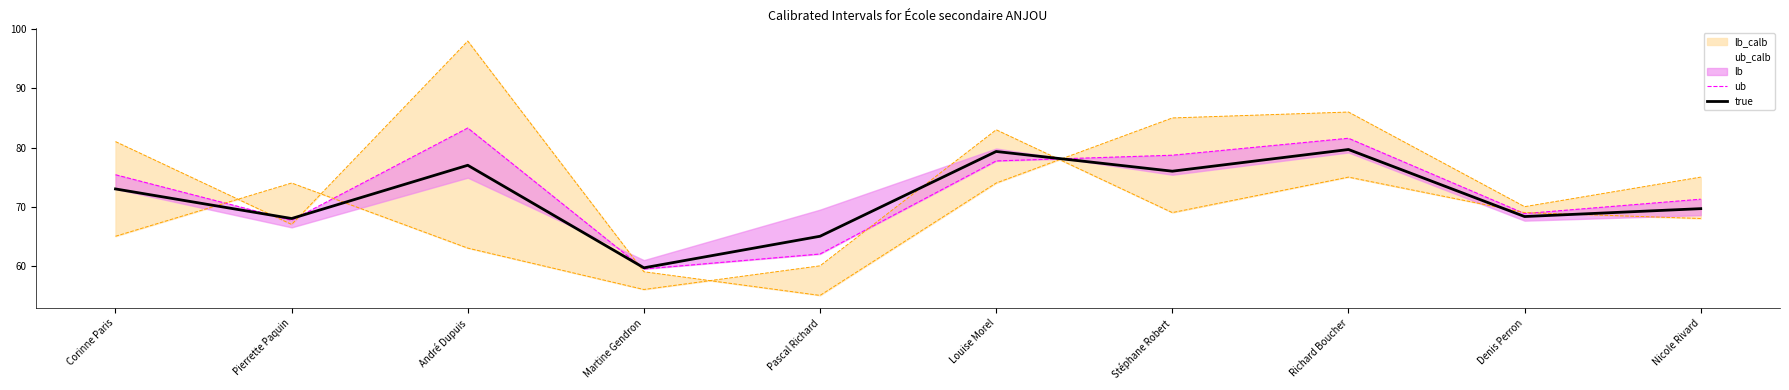

Does the chart display data point markers on the line(s)?

No